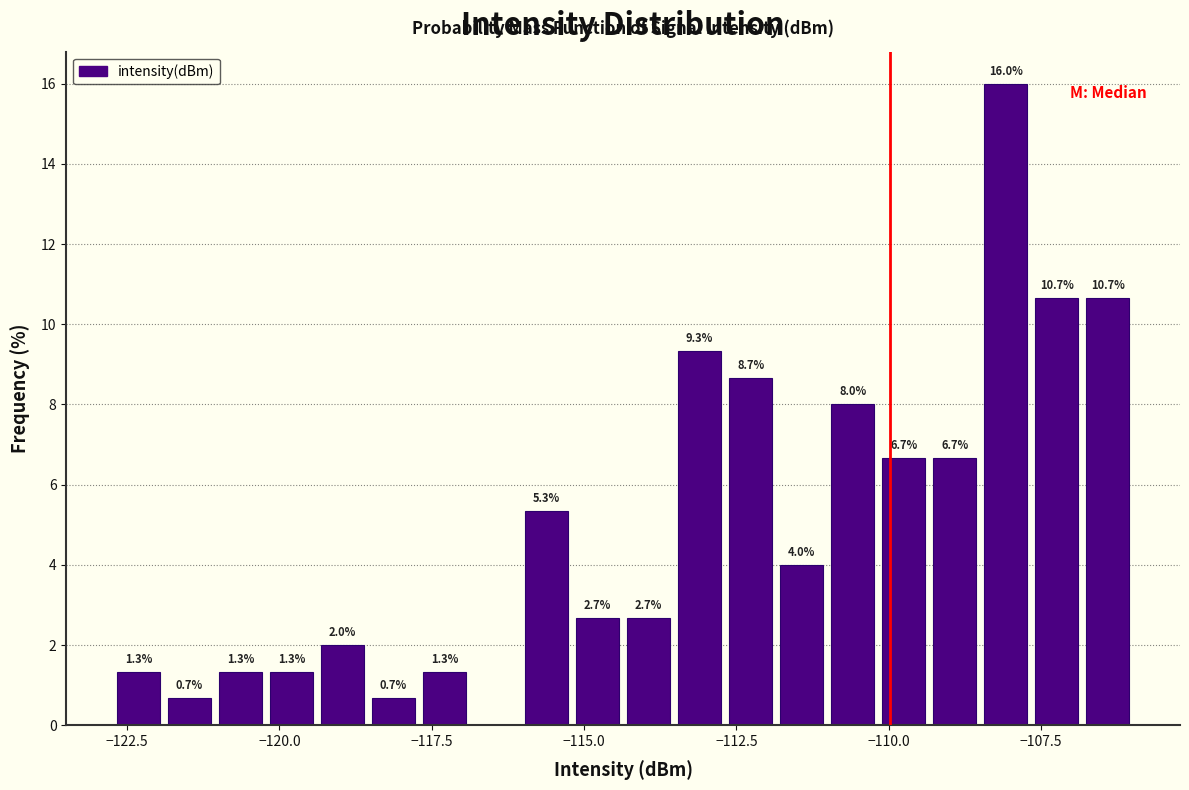

Read against the x-axis, roughly where is the centre of the tallest bar?

-108.0